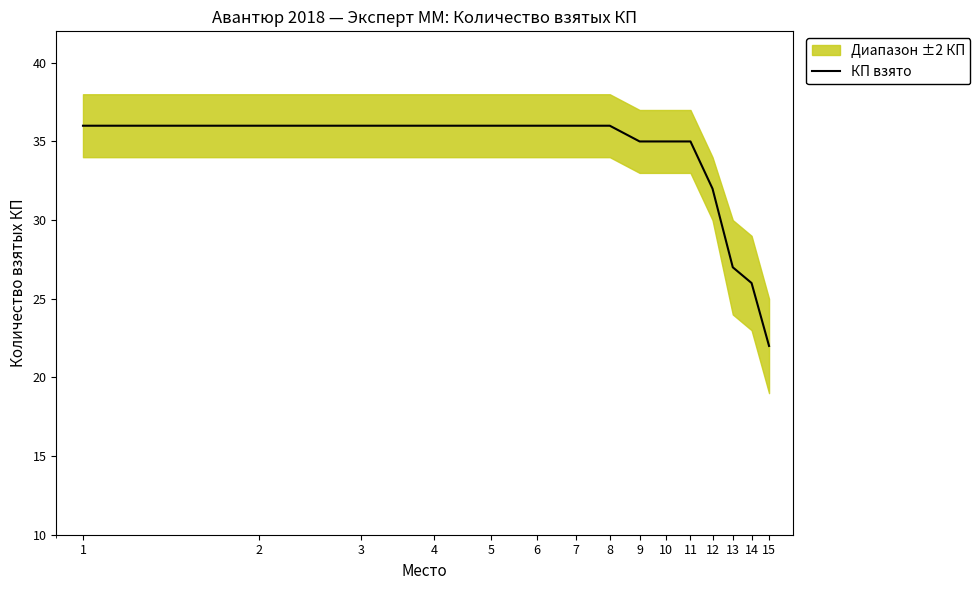

True or false: there are more than 0 points higher than both neighbors.

False